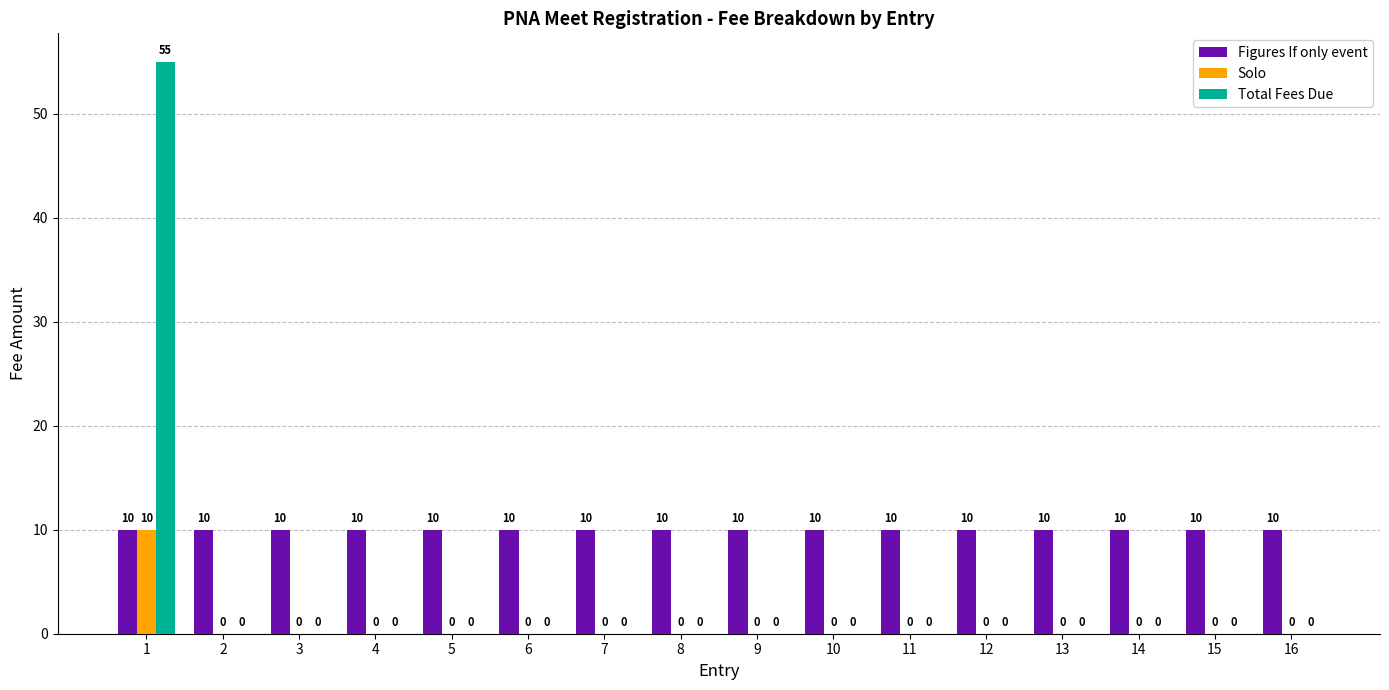

Read the Figures If only event value at 14.

10